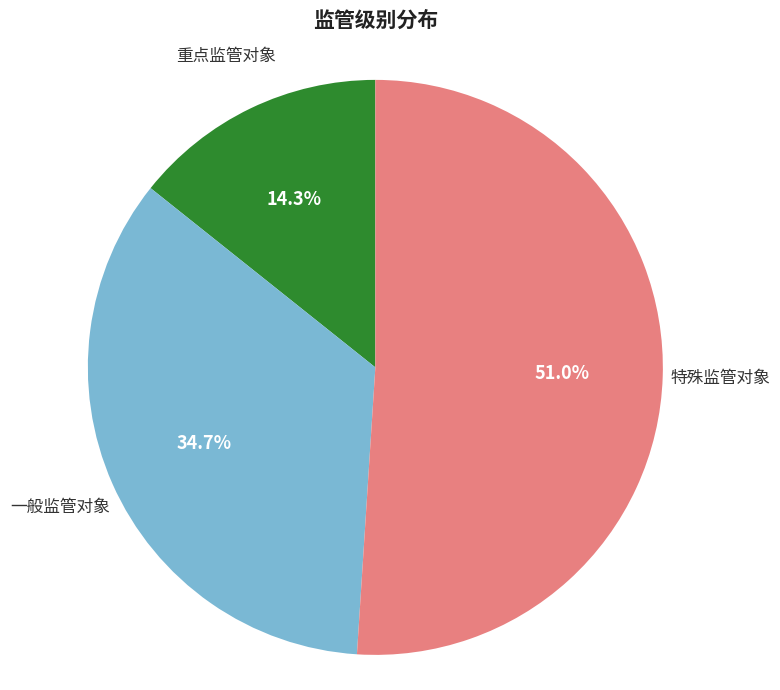

To the nearest percent, what is the difference between the 一般监管对象 and 重点监管对象 slice percentages?

20%